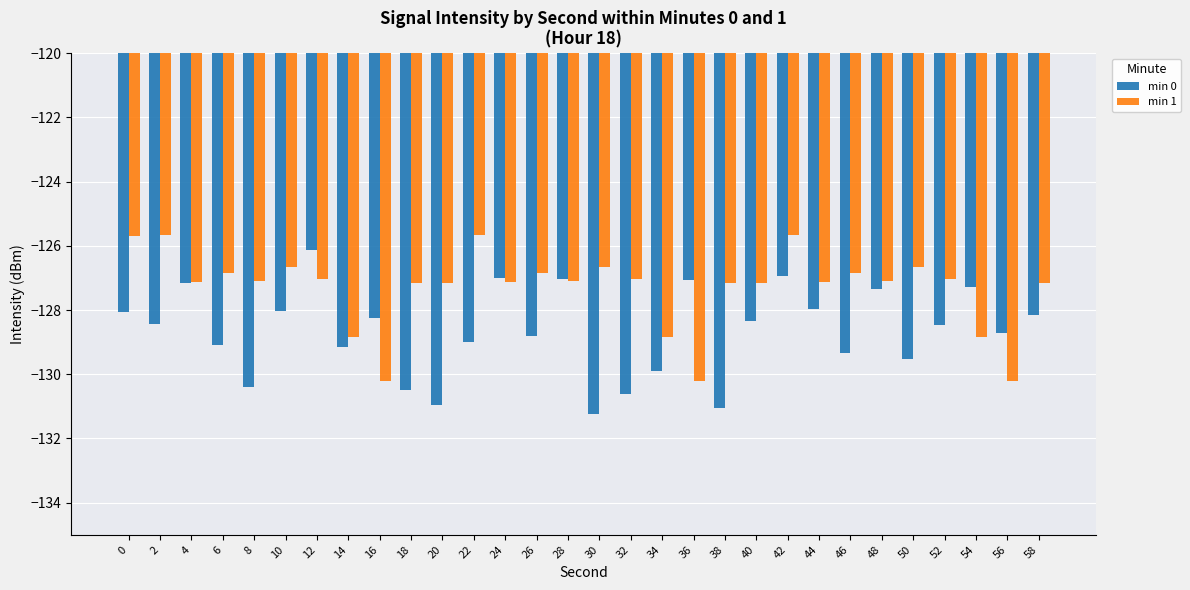

What is the lowest value of the min 1 series?

-130.2